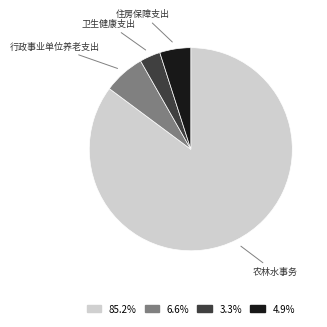

How many segments does this pie chart have?

4